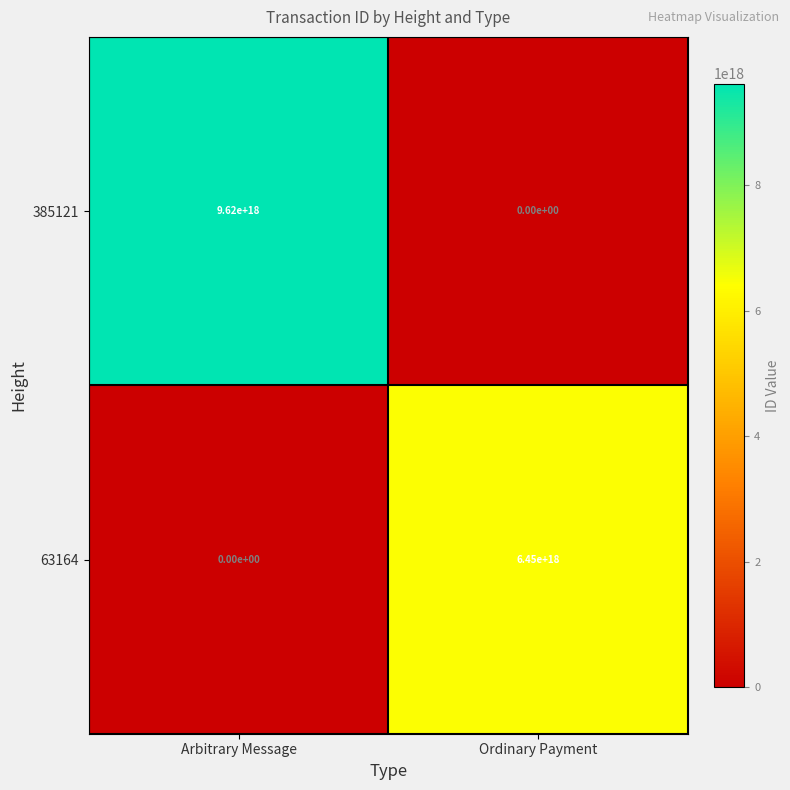

Is it true that 63164 equals -2603538945203879936 at Arbitrary Message?

False